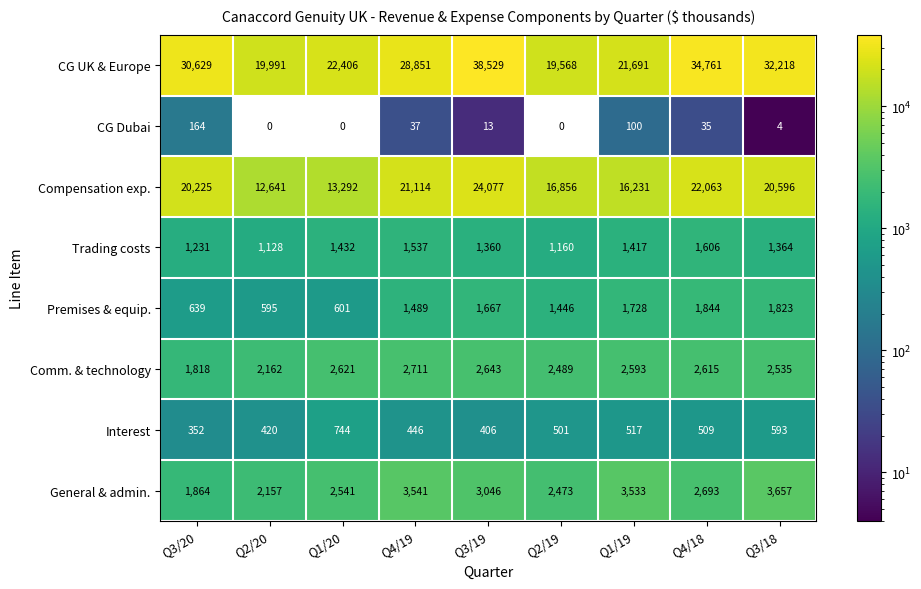

How many distinct data groups are displayed?

8